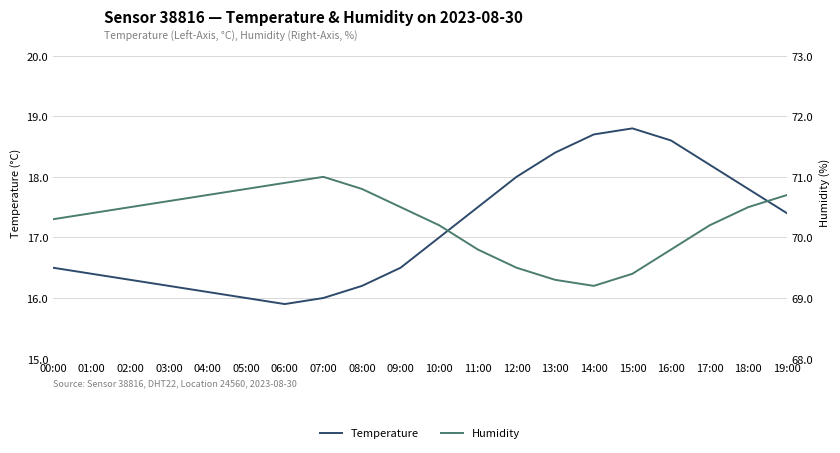

What is the sum of the Temperature values at 16:00 and 07:00?

34.6